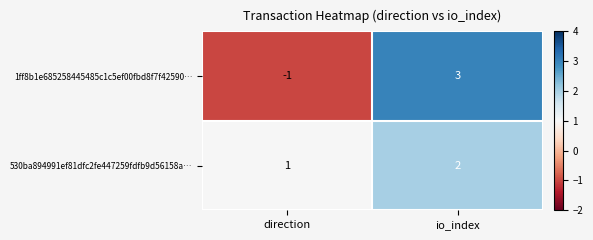

Between direction and io_index, which series saw the biggest shift?

1ff8b1e685258445485c1c5ef00fbd8f7f42590…